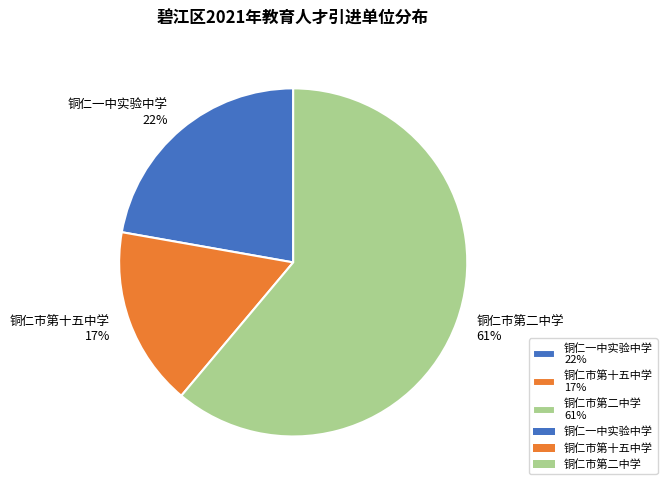

Is the sum of 铜仁市第十五中学 17% and 铜仁市第二中学 61% greater than half?

Yes